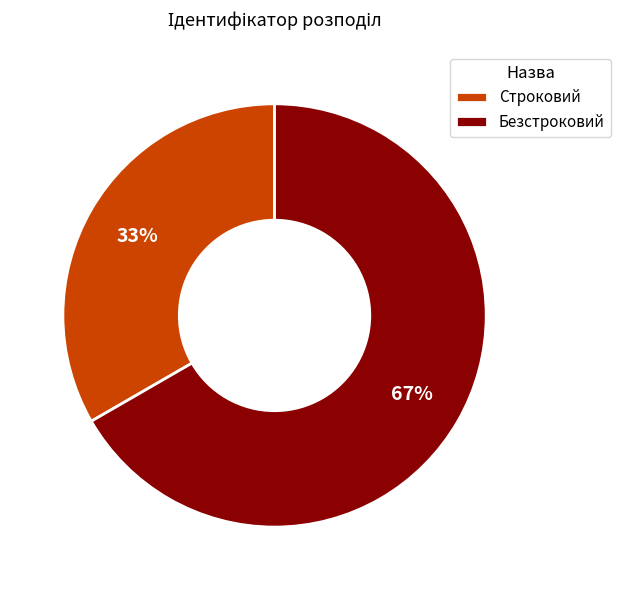

To the nearest percent, what is the combined percentage of Безстроковий and Строковий?

100%